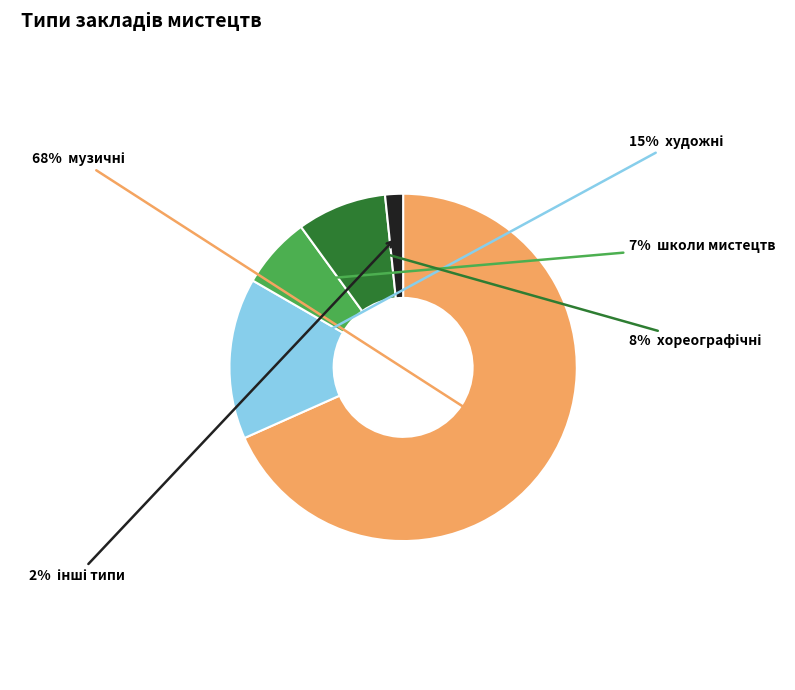

Is there a majority slice in this chart?

Yes